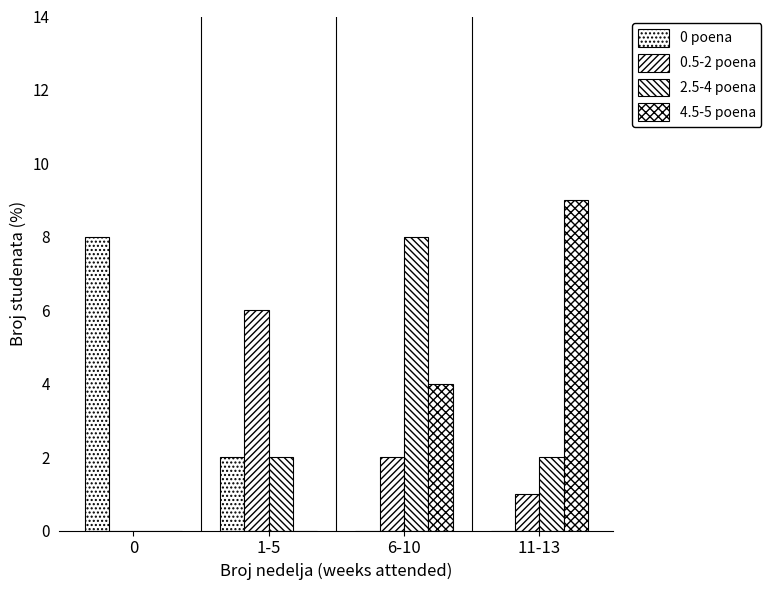

Is the value of 0.5-2 poena at 0 greater than the value of 2.5-4 poena at 11-13?

No